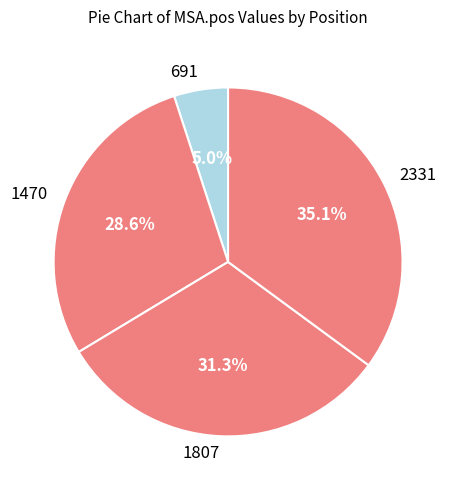

What percentage is the 1807 slice, to the nearest percent?

31%